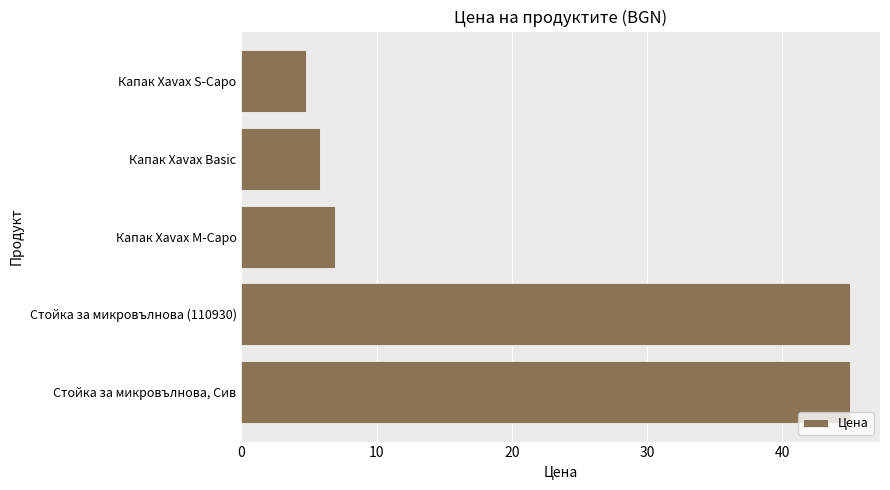

Reading top to bottom, list all the values displayed in this chart.

Капак Xavax S-Capo=4.8	Капак Xavax Basic=5.8	Капак Xavax M-Capo=6.9	Стойка за микровълнова (110930)=45.0	Стойка за микровълнова, Сив=45.0